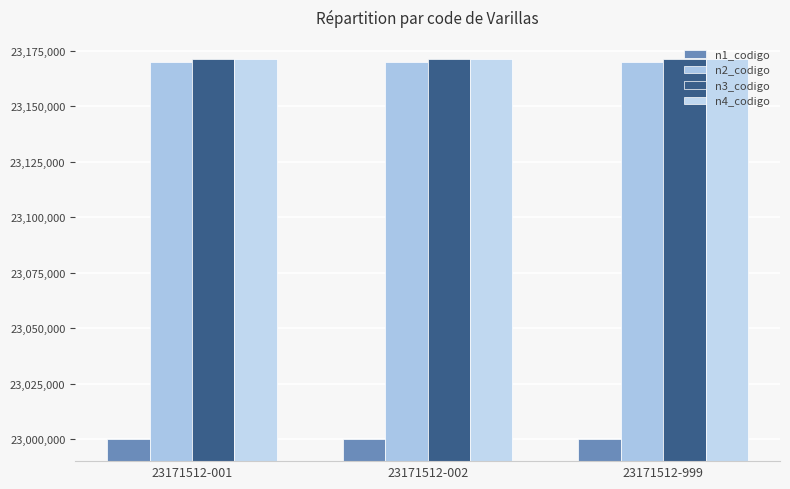

Reading right to left, what are all the values shown in this chart?

n1_codigo: 23171512-999=23000000	23171512-002=23000000	23171512-001=23000000
n2_codigo: 23171512-999=23170000	23171512-002=23170000	23171512-001=23170000
n3_codigo: 23171512-999=23171500	23171512-002=23171500	23171512-001=23171500
n4_codigo: 23171512-999=23171512	23171512-002=23171512	23171512-001=23171512